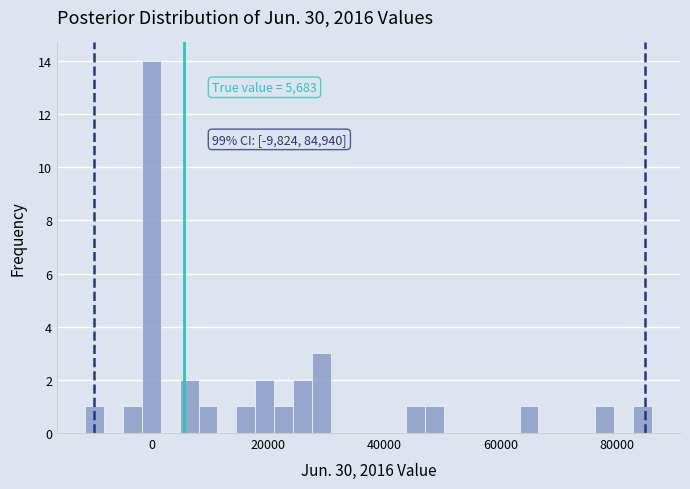

Read against the x-axis, roughly where is the centre of the tallest bar?

0